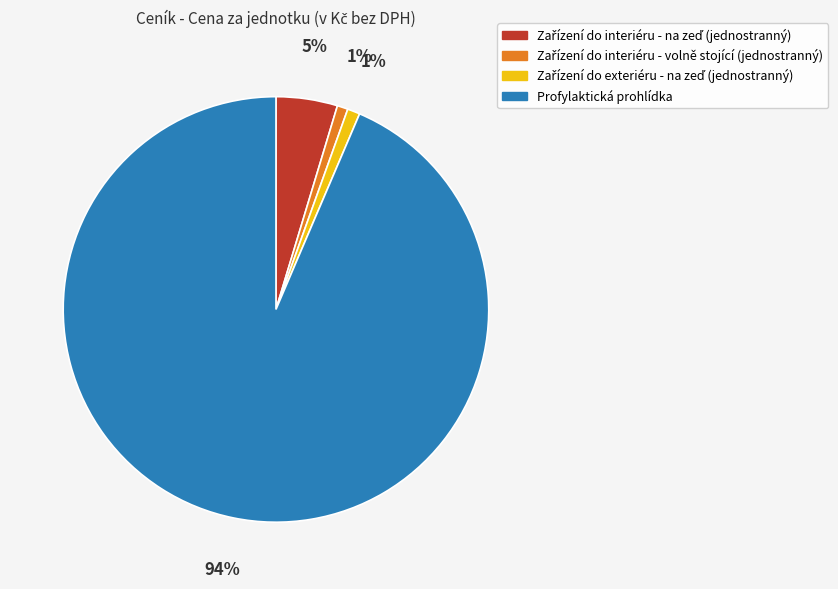

Which slice is the largest?

Profylaktická prohlídka